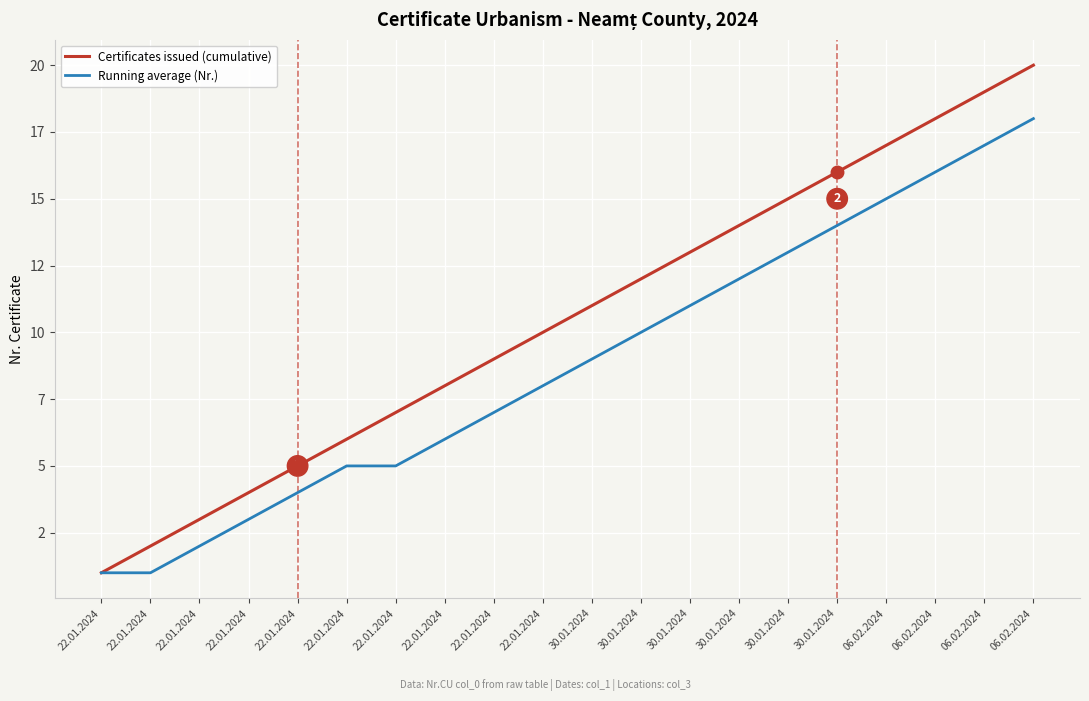

Reading left to right, extract all data points from this chart.

Certificates issued (cumulative): 22.01.2024=1	22.01.2024=2	22.01.2024=3	22.01.2024=4	22.01.2024=5	22.01.2024=6	22.01.2024=7	22.01.2024=8	22.01.2024=9	22.01.2024=10	30.01.2024=11	30.01.2024=12	30.01.2024=13	30.01.2024=14	30.01.2024=15	30.01.2024=16	06.02.2024=17	06.02.2024=18	06.02.2024=19	06.02.2024=20
Running average (Nr.): 22.01.2024=1	22.01.2024=1	22.01.2024=2	22.01.2024=3	22.01.2024=4	22.01.2024=5	22.01.2024=5	22.01.2024=6	22.01.2024=7	22.01.2024=8	30.01.2024=9	30.01.2024=10	30.01.2024=11	30.01.2024=12	30.01.2024=13	30.01.2024=14	06.02.2024=15	06.02.2024=16	06.02.2024=17	06.02.2024=18